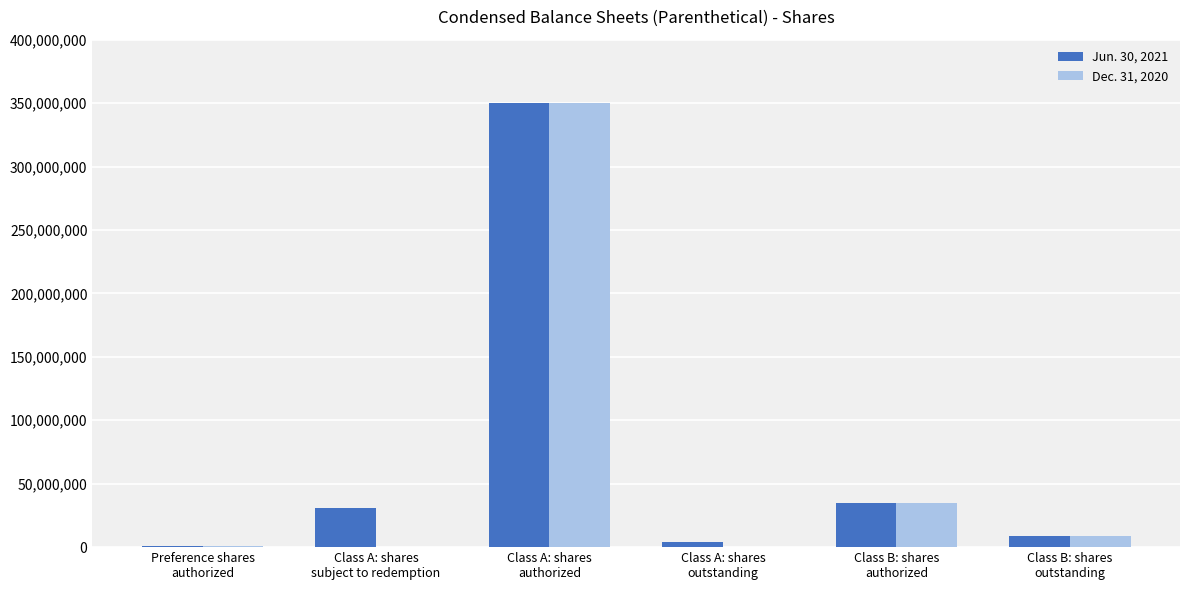

Are the bars horizontal?

No